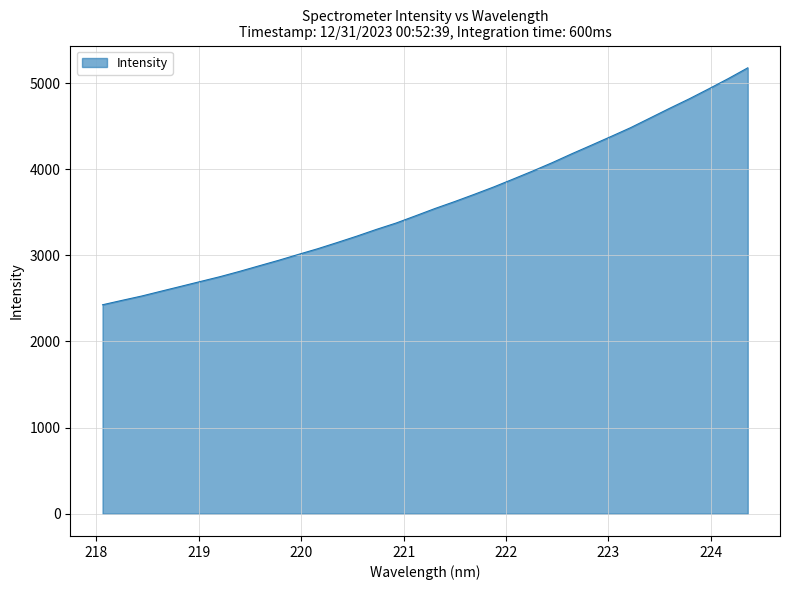

Count the number of data series in this chart.

1